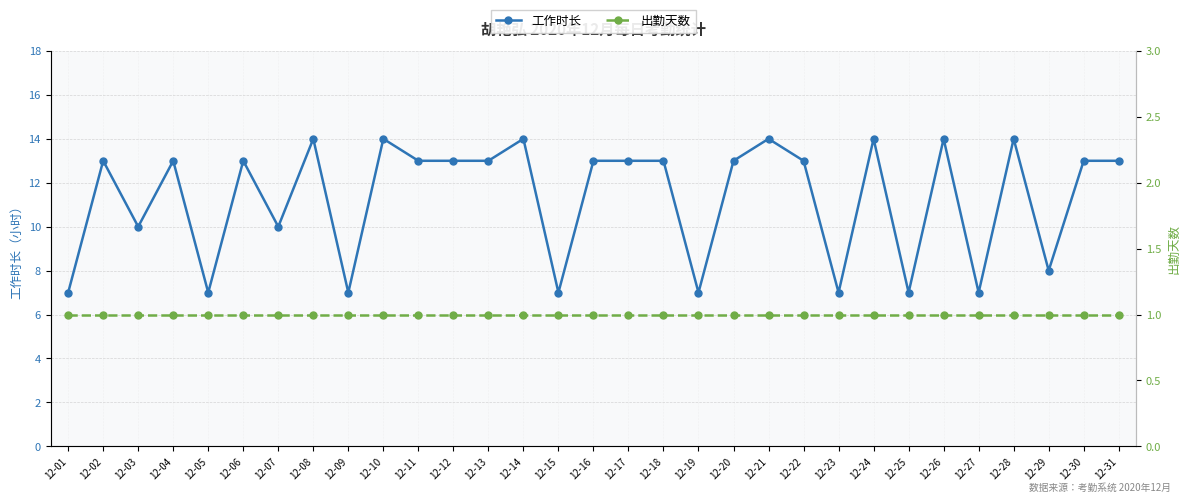

What is the spread (max minus min) of values at 12-23?

6